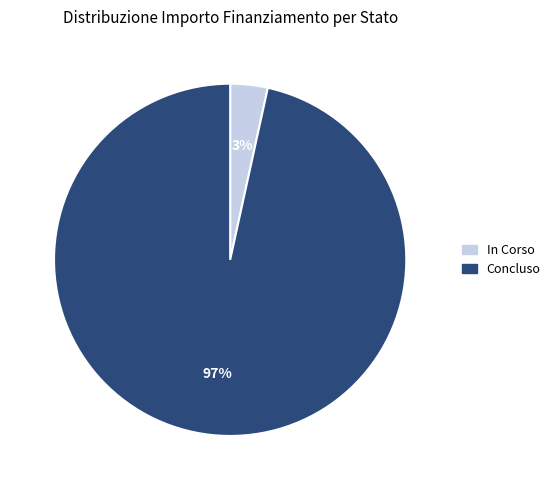

Between Concluso and In Corso, which is larger?

Concluso